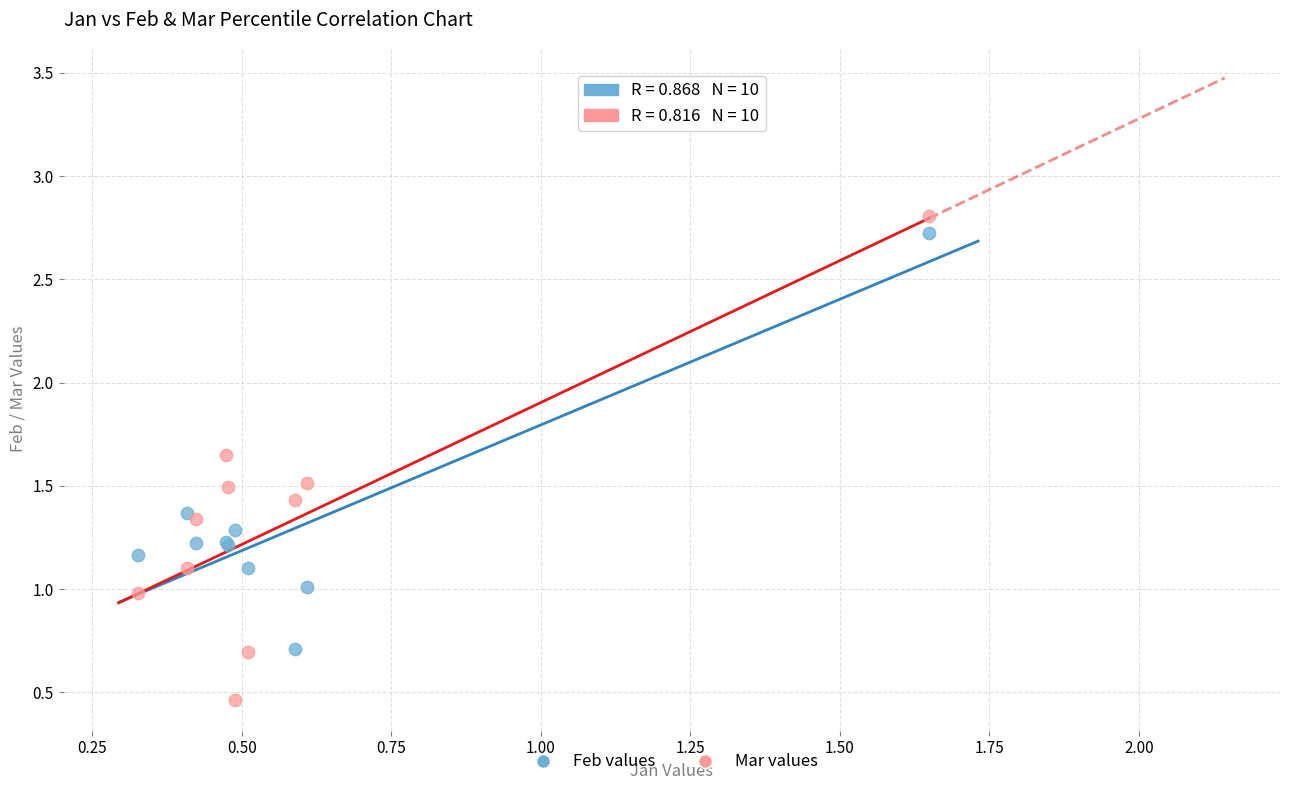

What are all the series names shown in the legend?

Feb values, Mar values